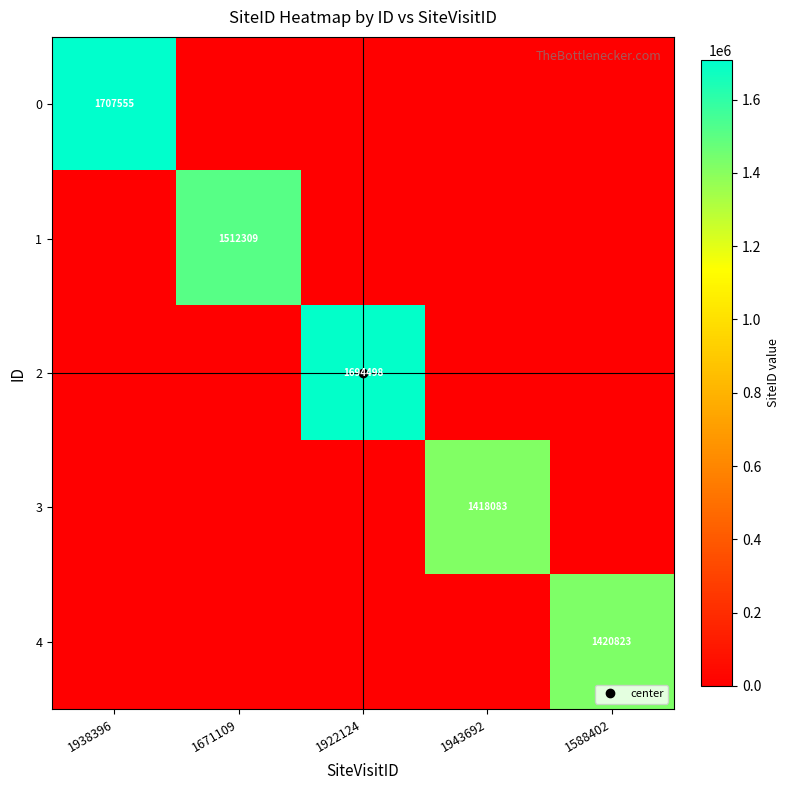

Rank the series by their maximum value, from highest to lowest.

0, 2, 1, 4, 3